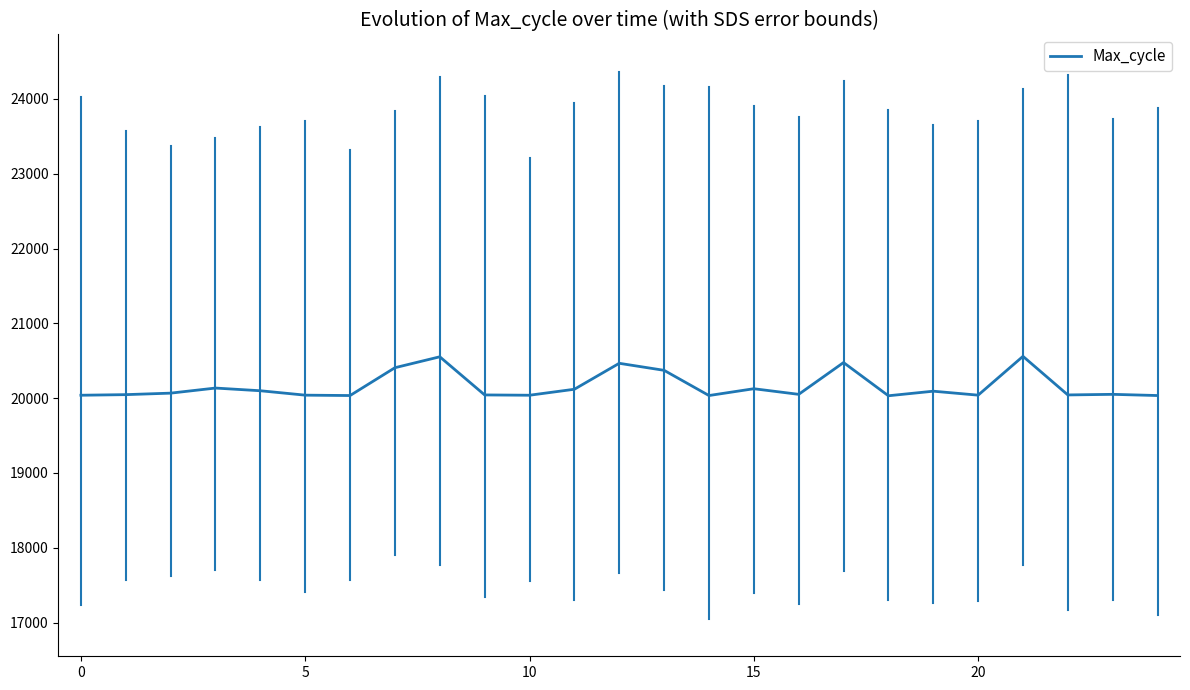

What is the smallest value displayed?

20032